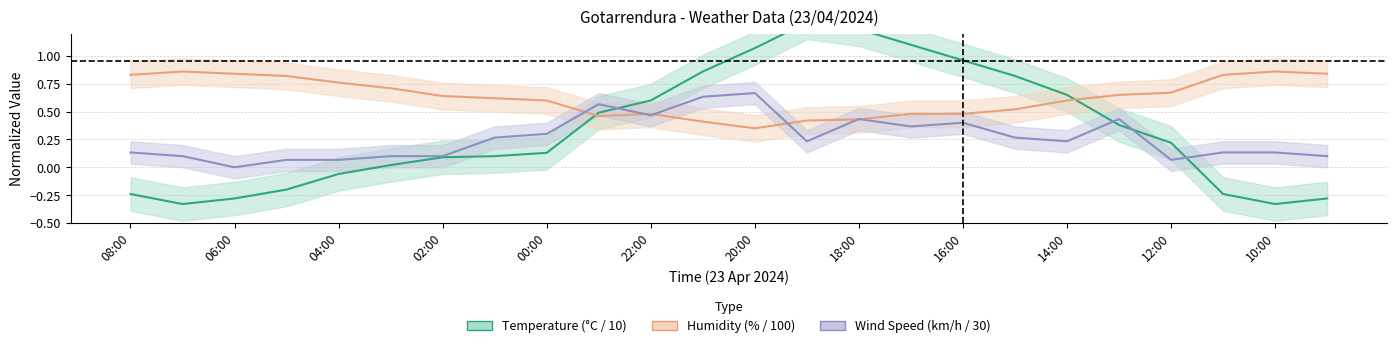

Where does the Temperature series first go above 0?

03:00